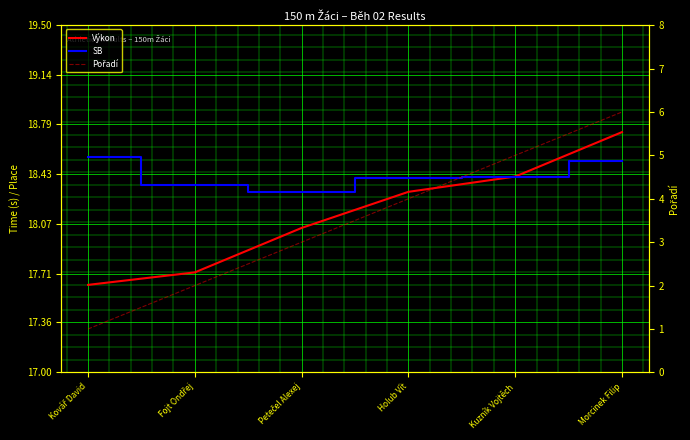

Reading right to left, list all the values displayed in this chart.

Výkon: 18.7	18.4	18.3	18.0	17.7	17.6
SB: 18.5	18.4	18.4	18.3	18.4	18.6
Pořadí: 6.0	5.0	4.0	3.0	2.0	1.0